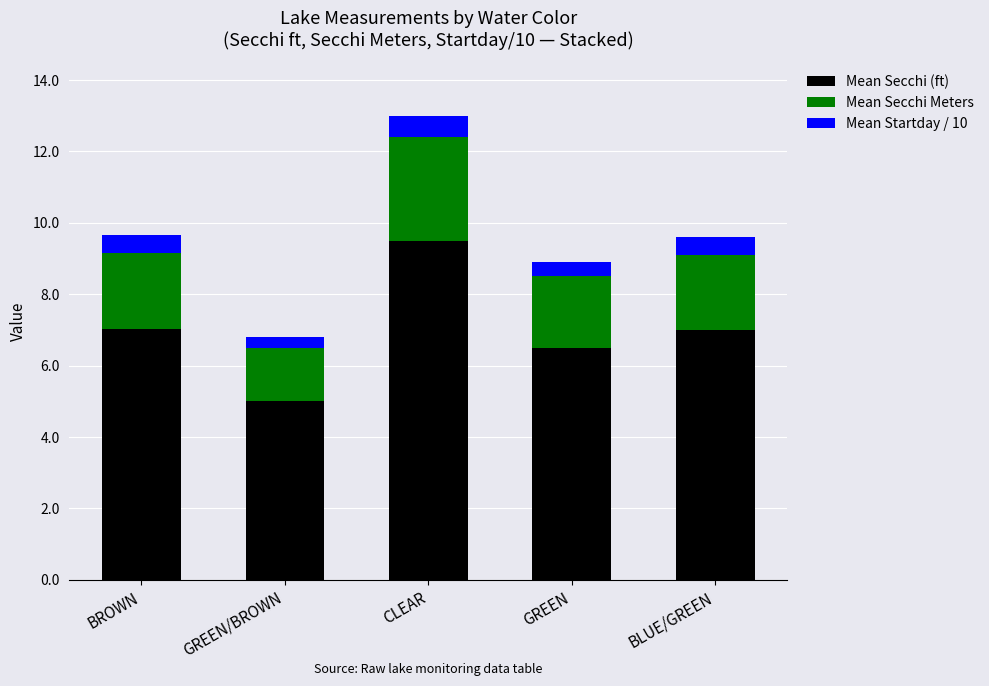

The value of Mean Secchi (ft) at CLEAR is 5.7. True or false?

False